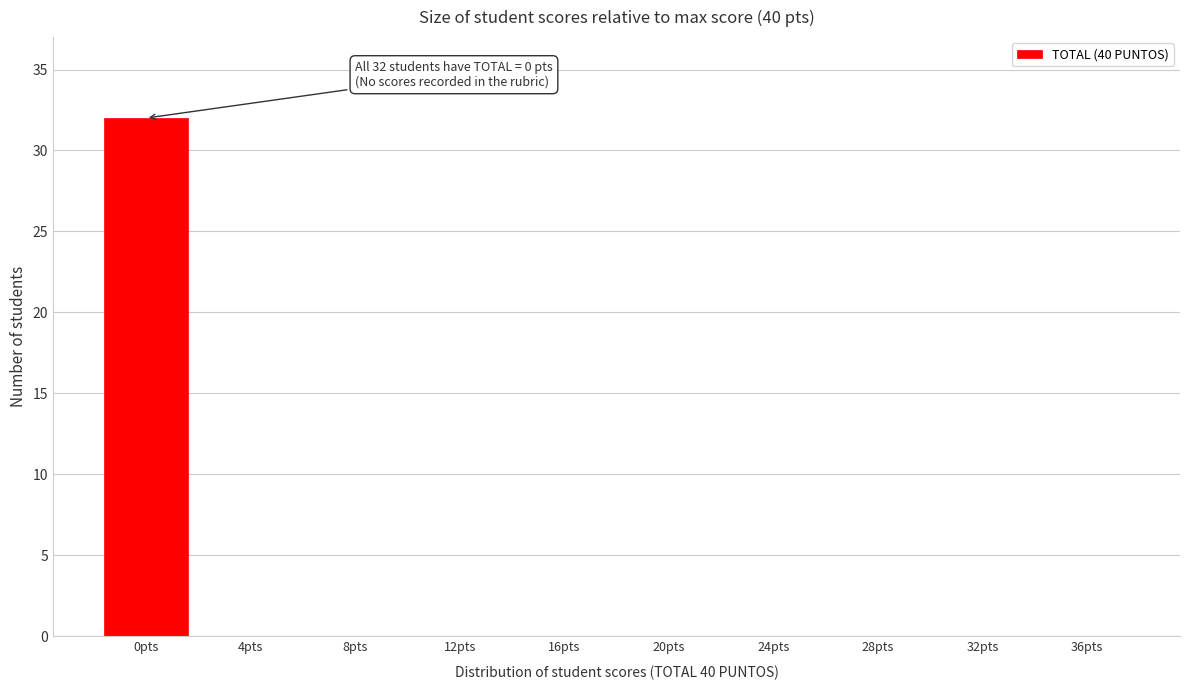

Reading left to right, what are all the values shown in this chart?

0pts=32	4pts=0	8pts=0	12pts=0	16pts=0	20pts=0	24pts=0	28pts=0	32pts=0	36pts=0